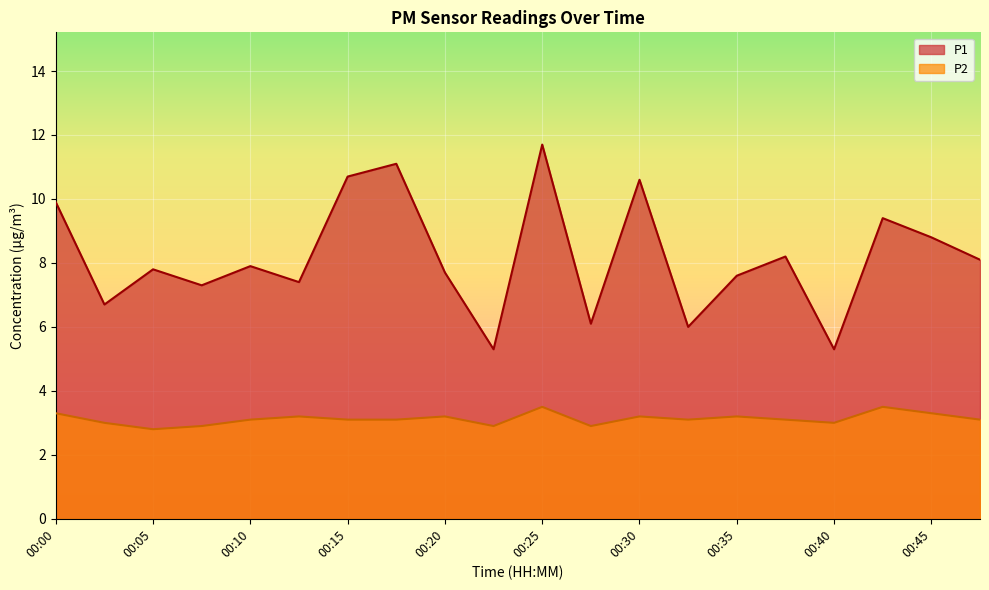

Reading left to right, list all the values displayed in this chart.

P1: 00:00=9.9	00:03=6.7	00:05=7.8	00:08=7.3	00:10=7.9	00:13=7.4	00:15=10.7	00:18=11.1	00:20=7.7	00:23=5.3	00:25=11.7	00:28=6.1	00:30=10.6	00:33=6.0	00:35=7.6	00:37=8.2	00:40=5.3	00:43=9.4	00:45=8.8	00:47=8.1
P2: 00:00=3.3	00:03=3.0	00:05=2.8	00:08=2.9	00:10=3.1	00:13=3.2	00:15=3.1	00:18=3.1	00:20=3.2	00:23=2.9	00:25=3.5	00:28=2.9	00:30=3.2	00:33=3.1	00:35=3.2	00:37=3.1	00:40=3.0	00:43=3.5	00:45=3.3	00:47=3.1